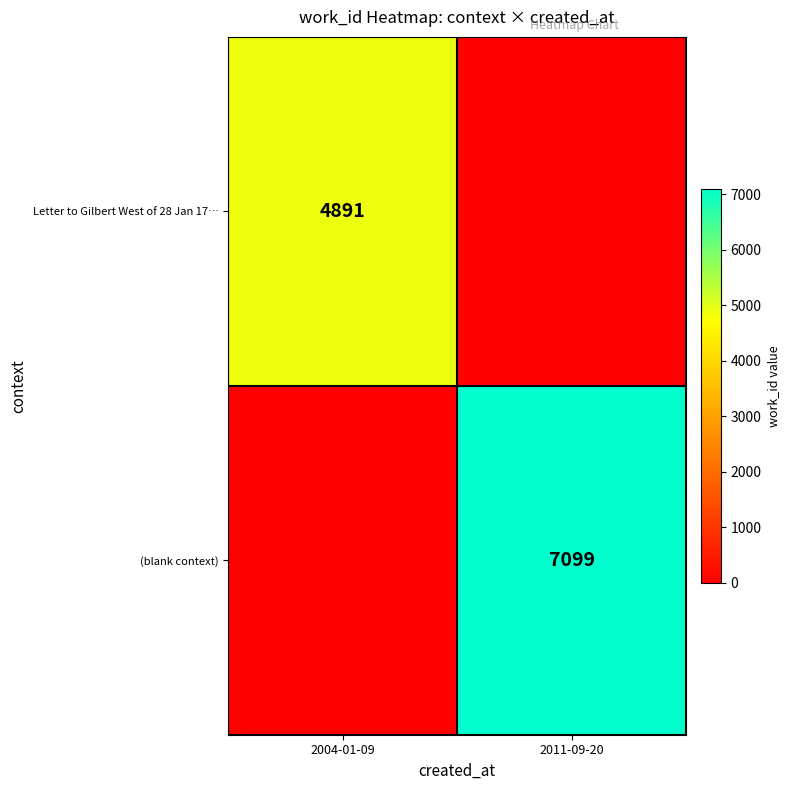

What is the smallest value displayed?

4891.0